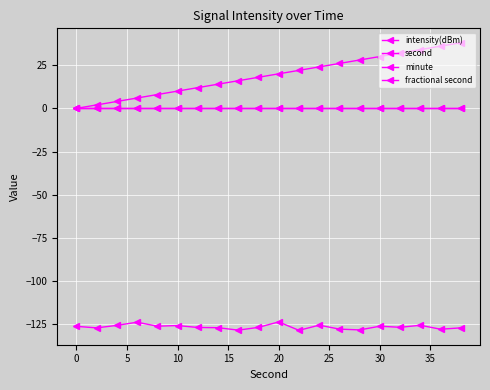

True or false: second and minute intersect in this chart.

False